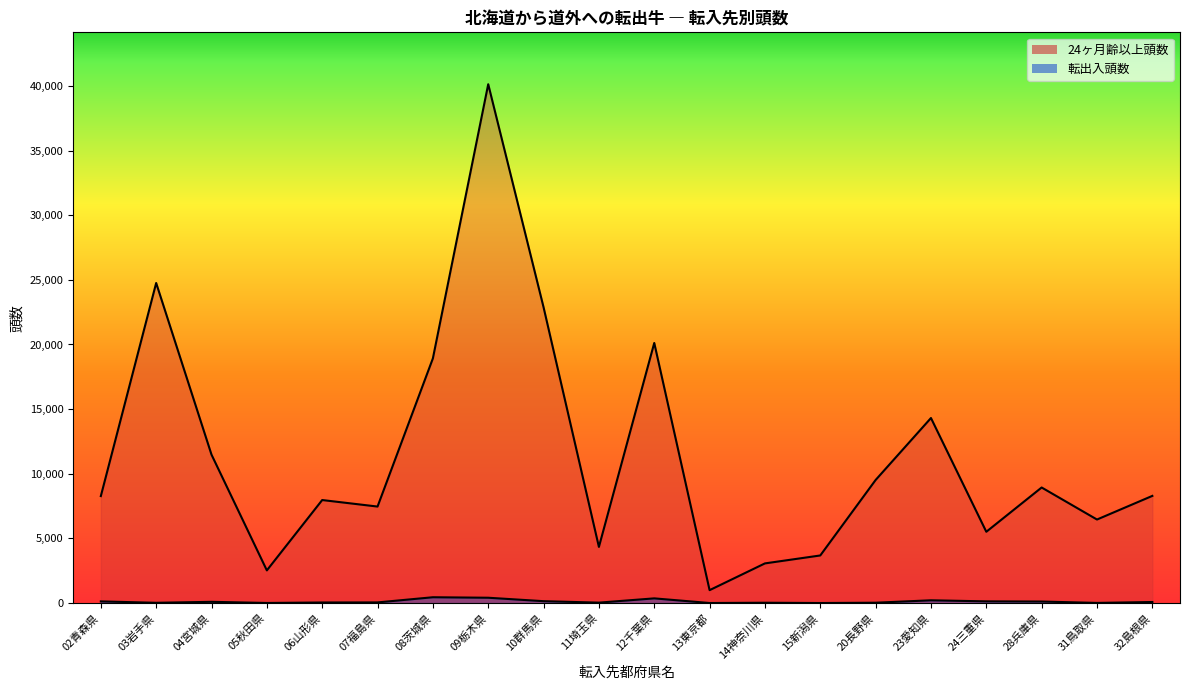

What is the difference between the 24ヶ月齢以上頭数 values at 23愛知県 and 12千葉県?

5803